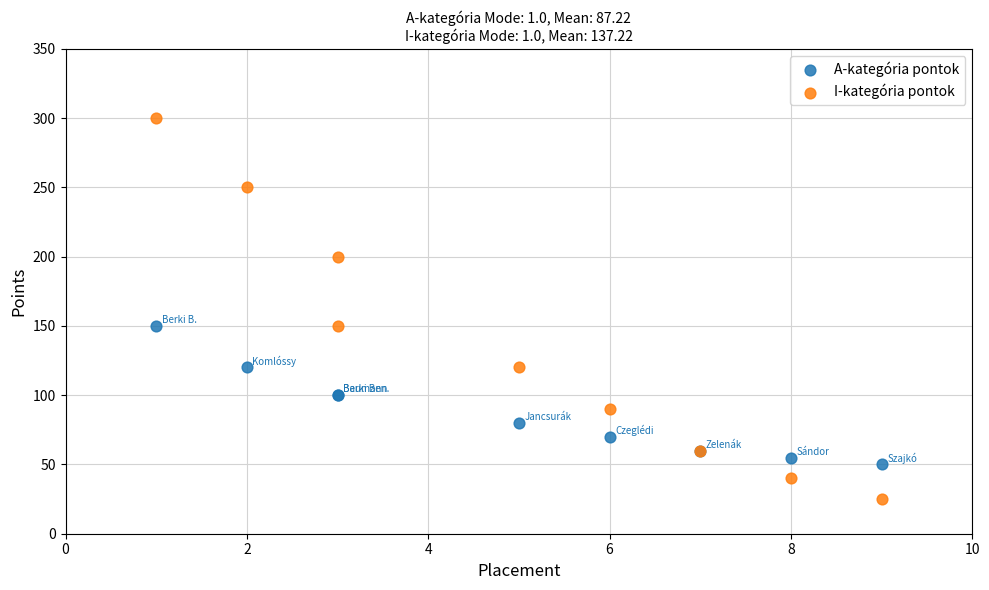

Which series has the widest spread of Y values?

I-kategória pontok